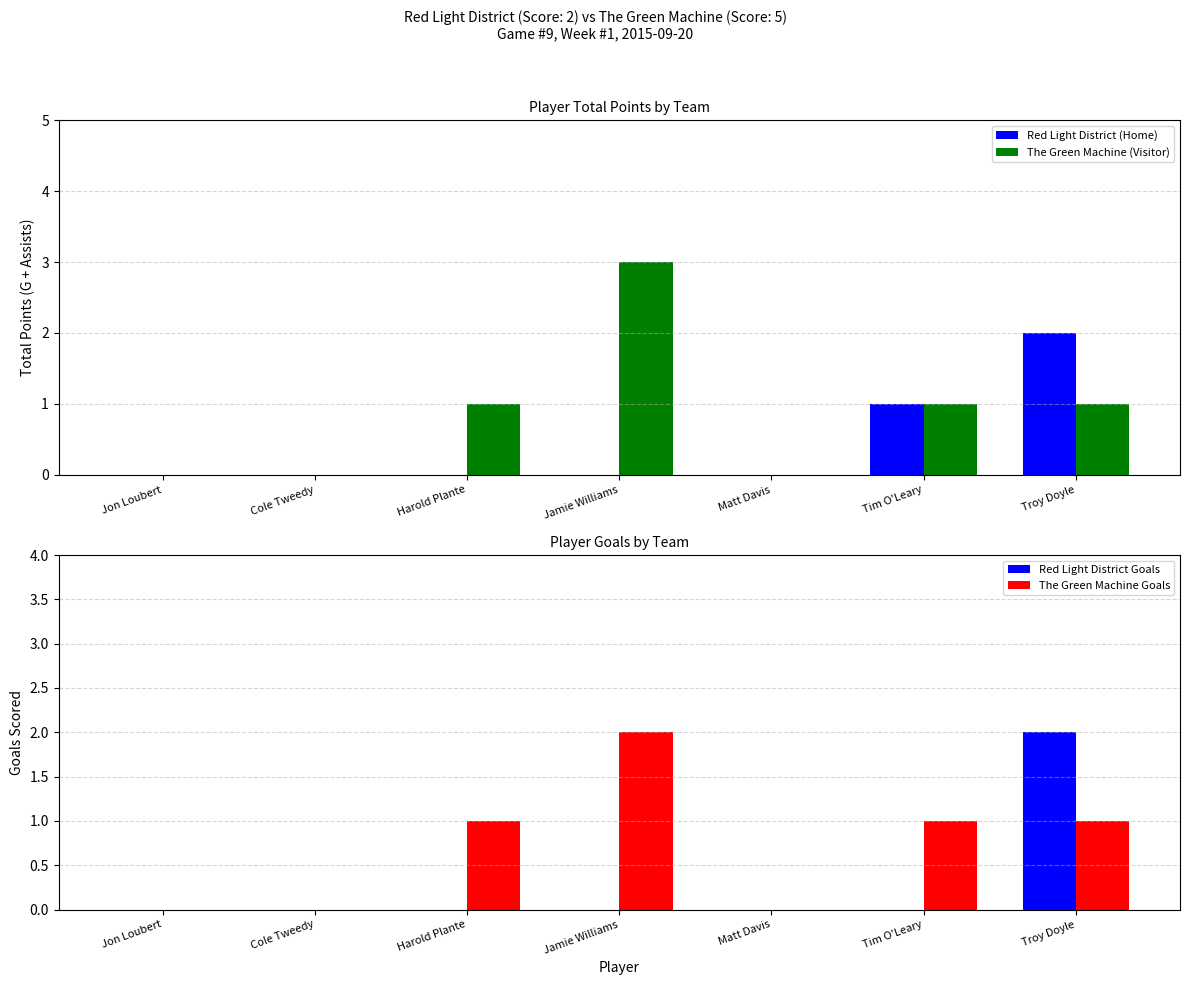

What is the spread (max minus min) of values at Jamie Williams?

3